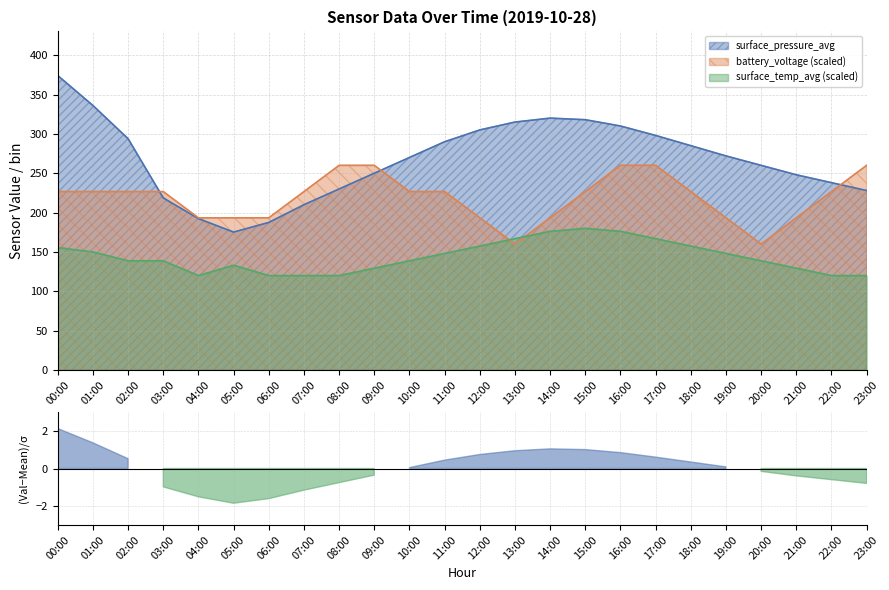

Reading left to right, extract all data points from this chart.

surface_pressure_avg: 374.1	336.0	293.8	218.6	192.3	175.2	187.5	210.0	230.0	250.0	270.0	290.0	305.0	315.0	320.0	318.0	310.0	298.0	285.0	272.0	260.0	248.0	238.0	228.0
battery_voltage: 226.7	226.7	226.7	226.7	193.3	193.3	193.3	226.7	260.0	260.0	226.7	226.7	193.3	160.0	193.3	226.7	260.0	260.0	226.7	193.3	160.0	193.3	226.7	260.0
surface_temp_avg: 155.6	150.0	138.7	138.7	120.0	133.1	120.0	120.0	120.0	129.4	138.7	148.1	157.5	166.9	176.3	180.0	176.3	166.9	157.5	148.1	138.7	129.4	120.0	120.0